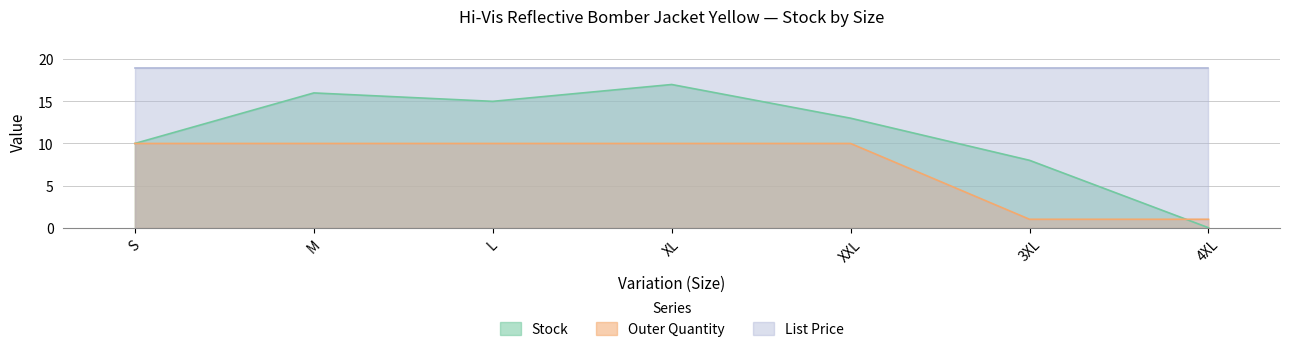

Where is Outer Quantity nearest to the value 5?

3XL